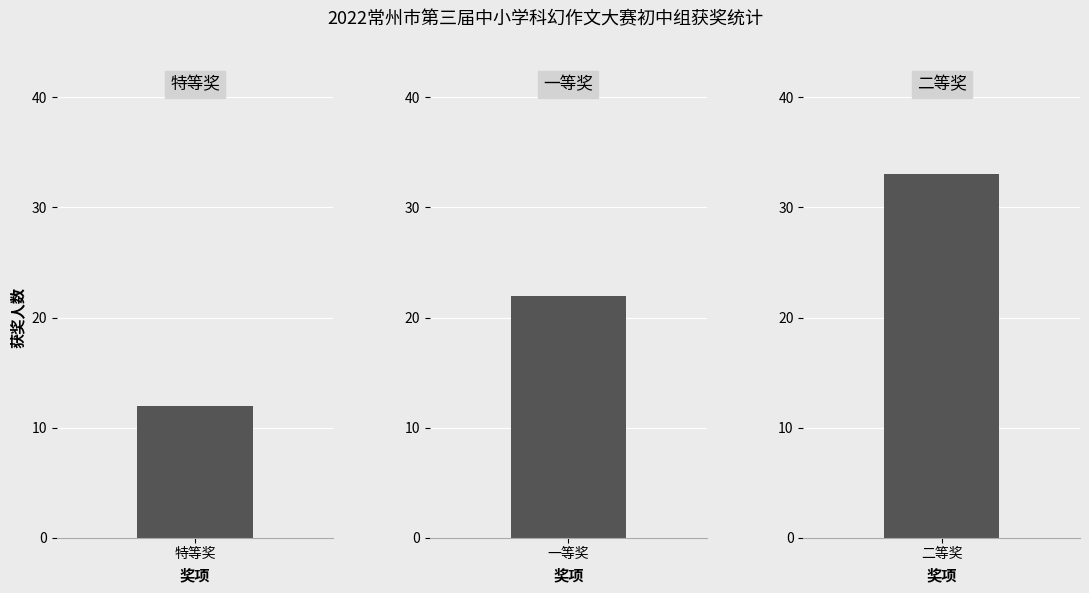

How many series are shown in this chart?

1